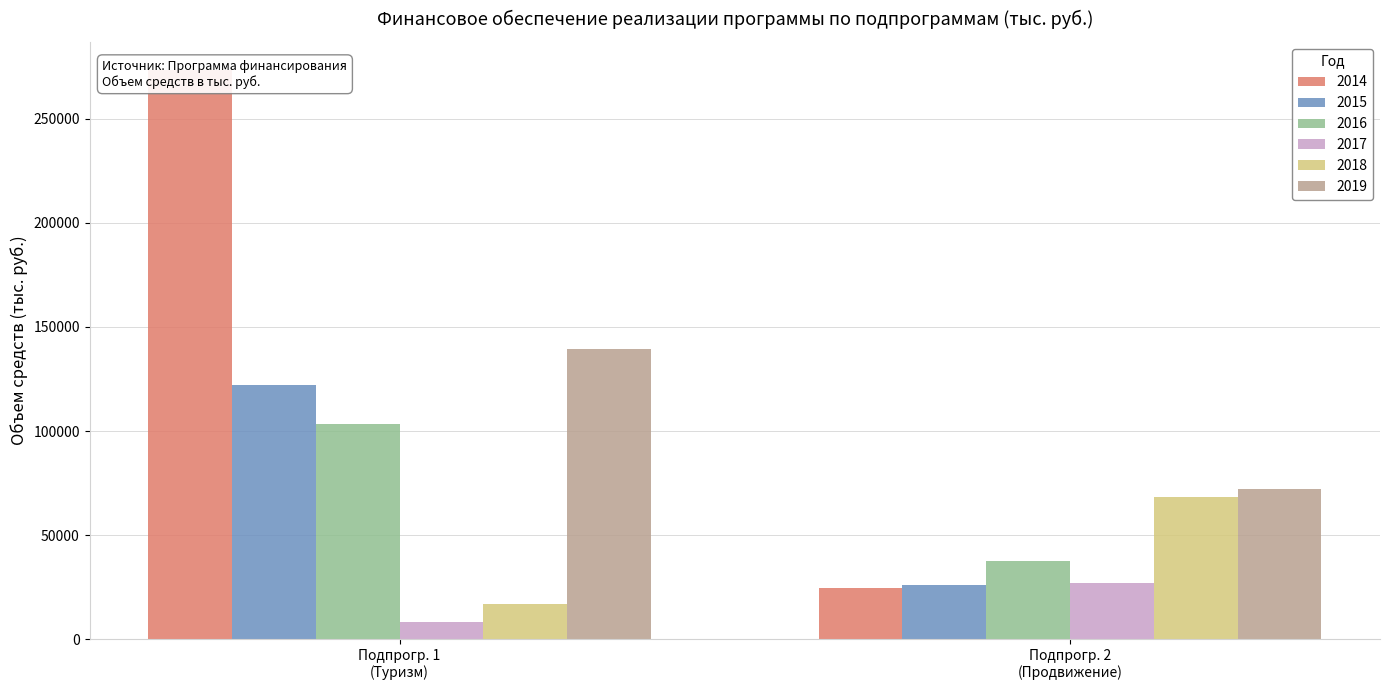

Rank the series by their maximum value, from lowest to highest.

2017, 2018, 2016, 2015, 2019, 2014